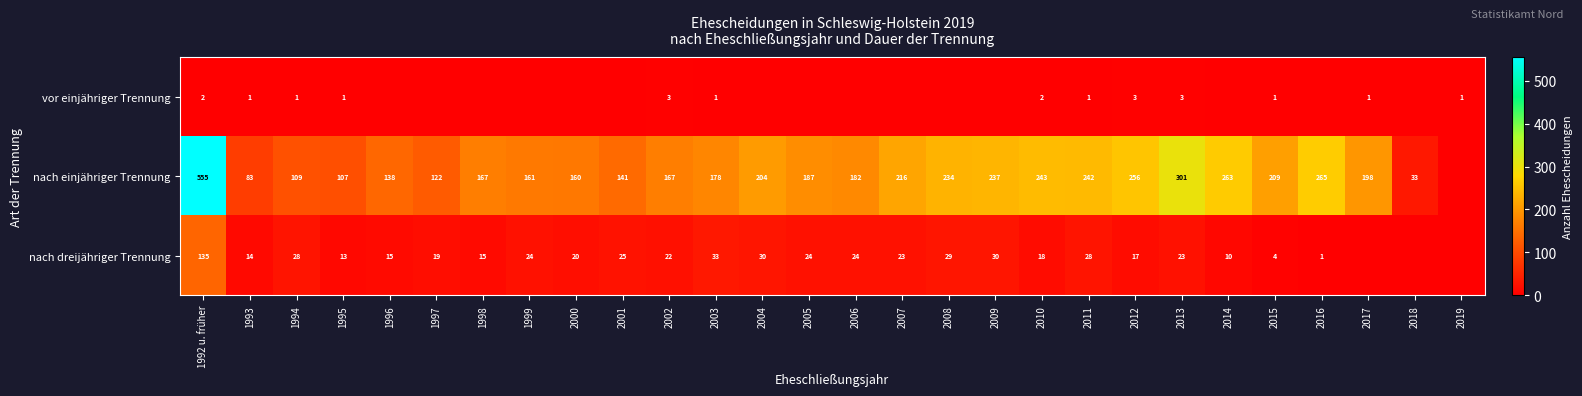

Which series changed the most between 2003 and 2012?

nach einjähriger Trennung